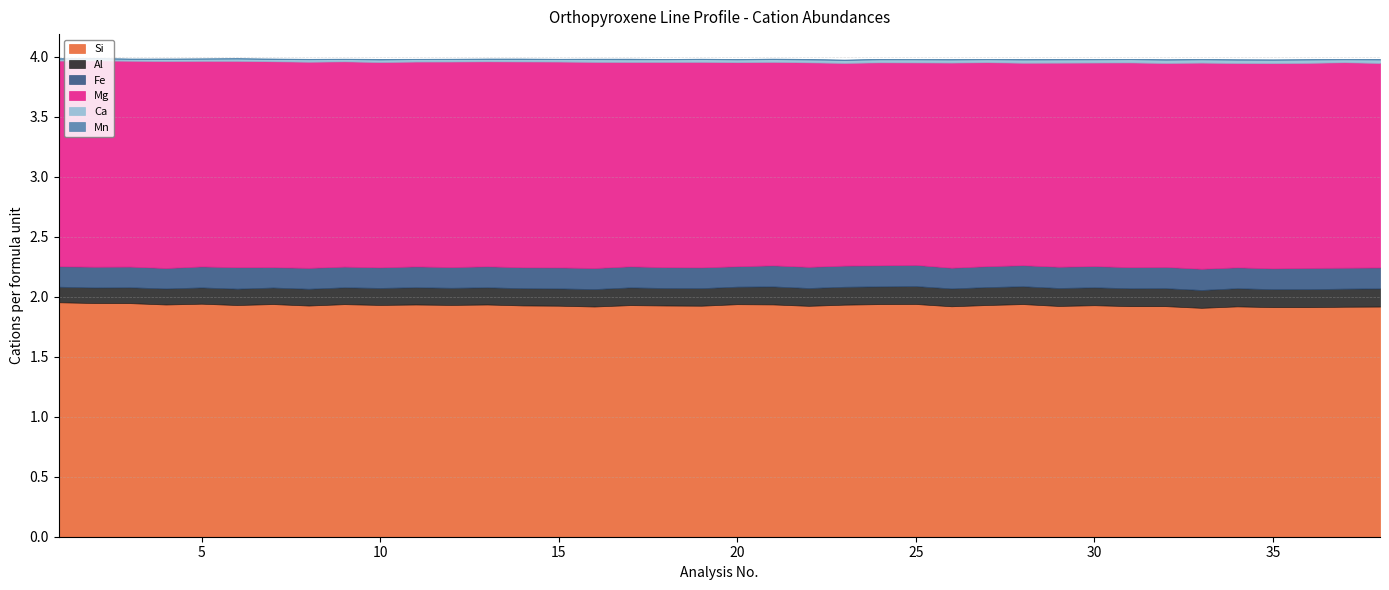

How many Mg values are between 1 and 2?

38